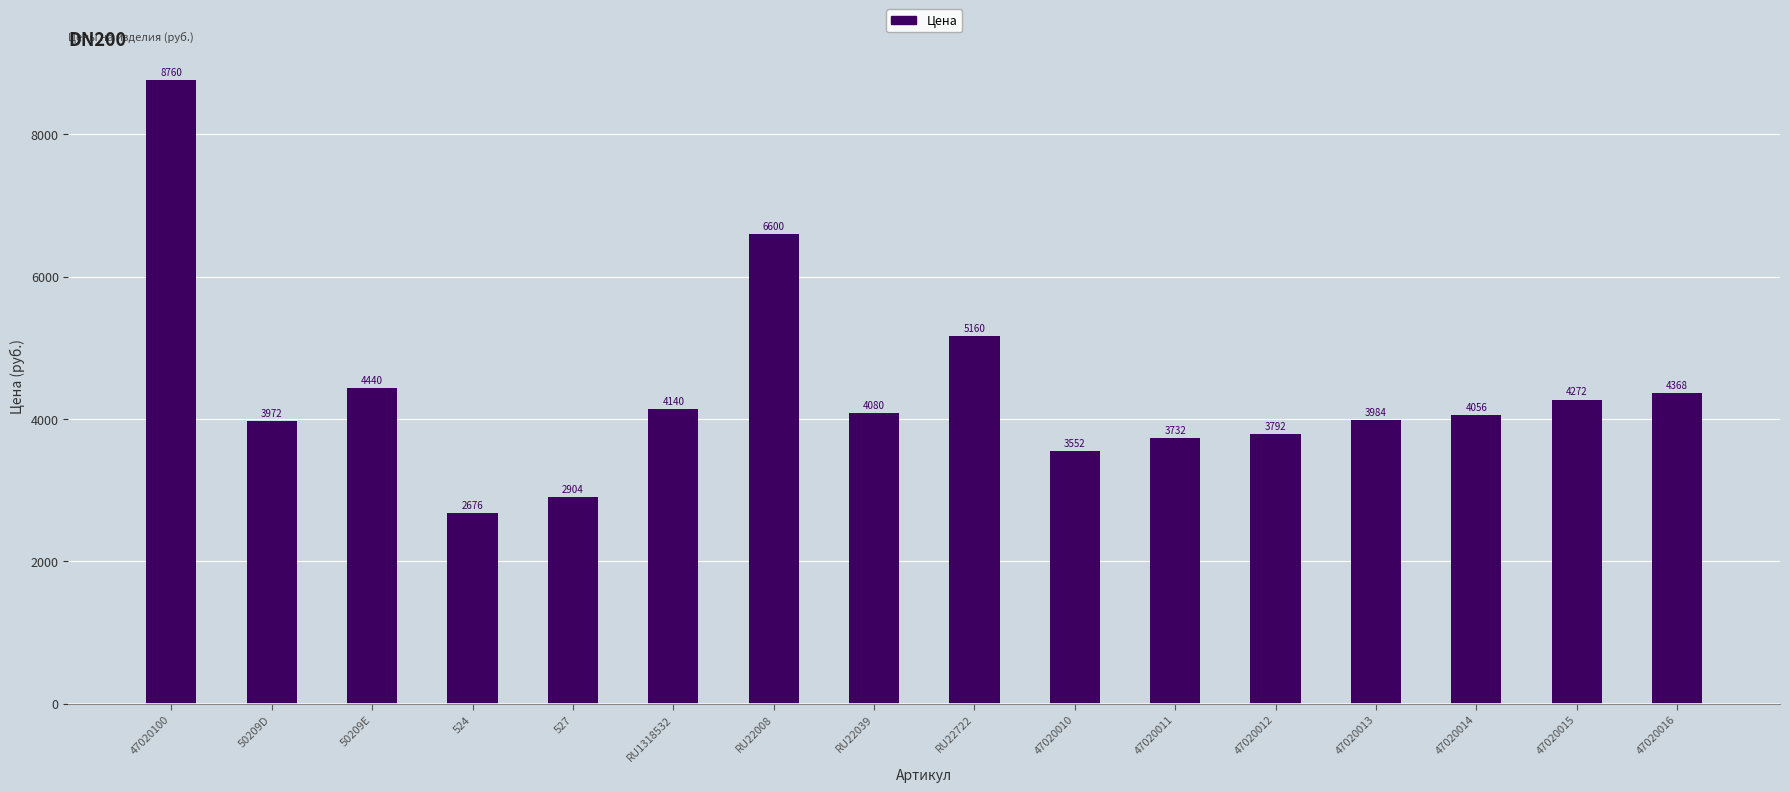

How many categories are shown in the chart?

16